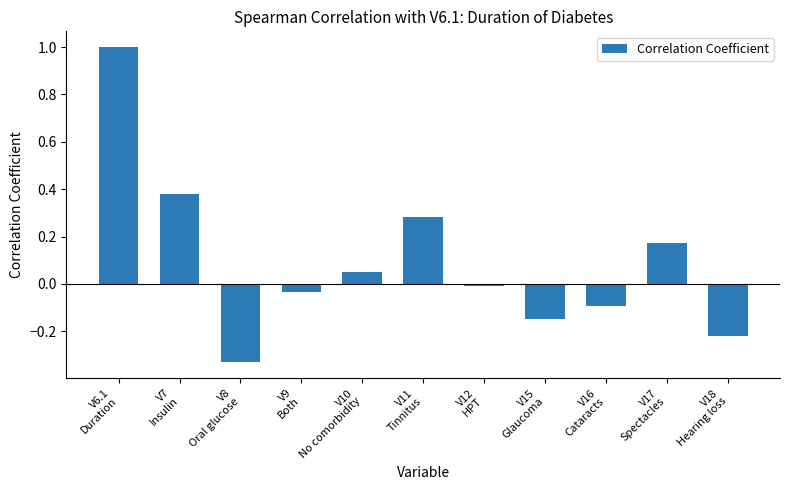

How many data points does each series have?

11